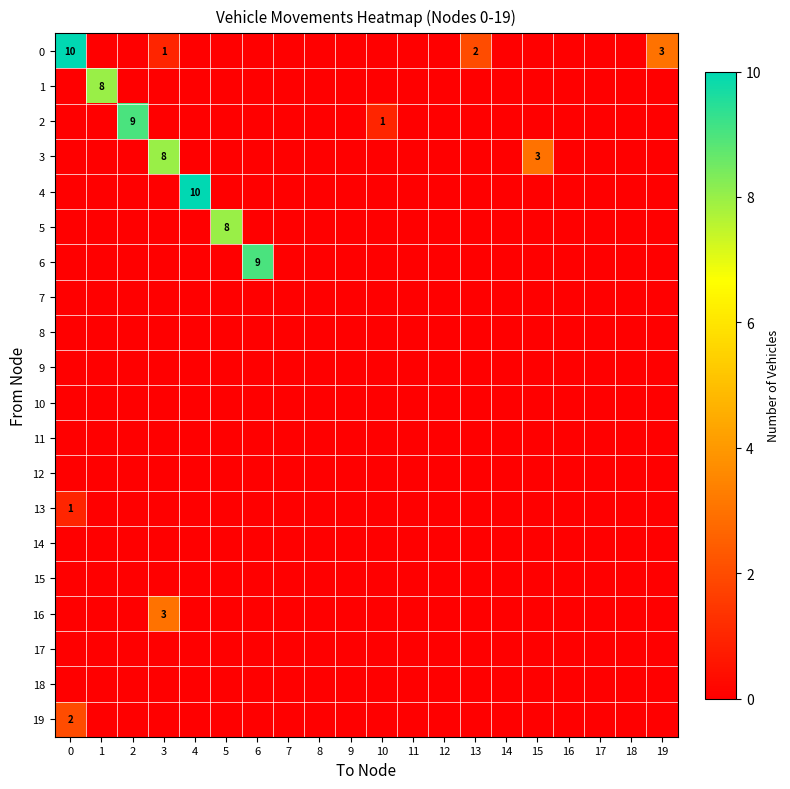

At how many categories does at least one series exceed 9?

2